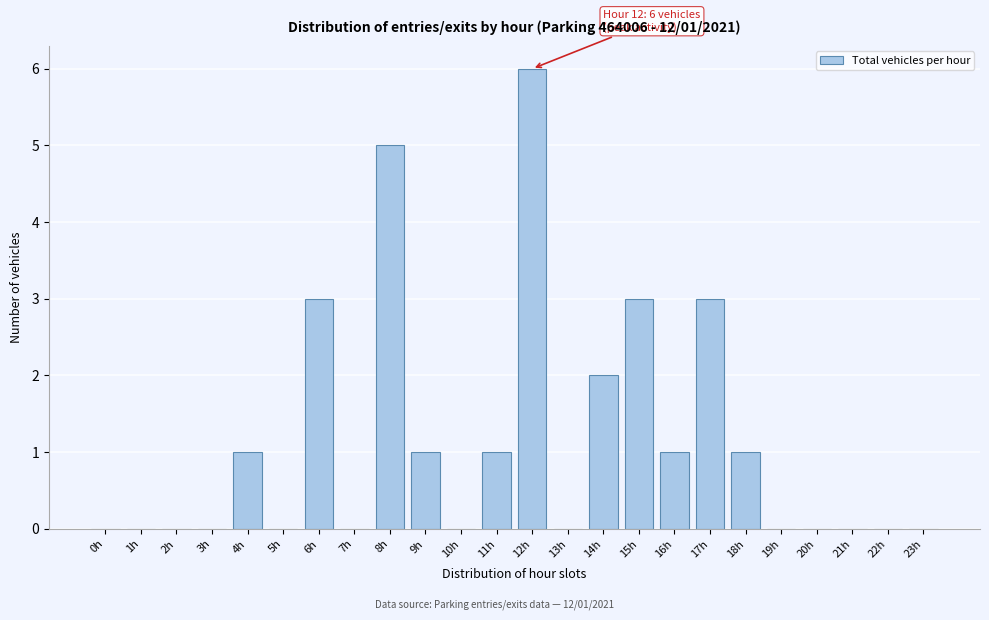

Reading left to right, list all the values displayed in this chart.

0h=0	1h=0	2h=0	3h=0	4h=1	5h=0	6h=3	7h=0	8h=5	9h=1	10h=0	11h=1	12h=6	13h=0	14h=2	15h=3	16h=1	17h=3	18h=1	19h=0	20h=0	21h=0	22h=0	23h=0